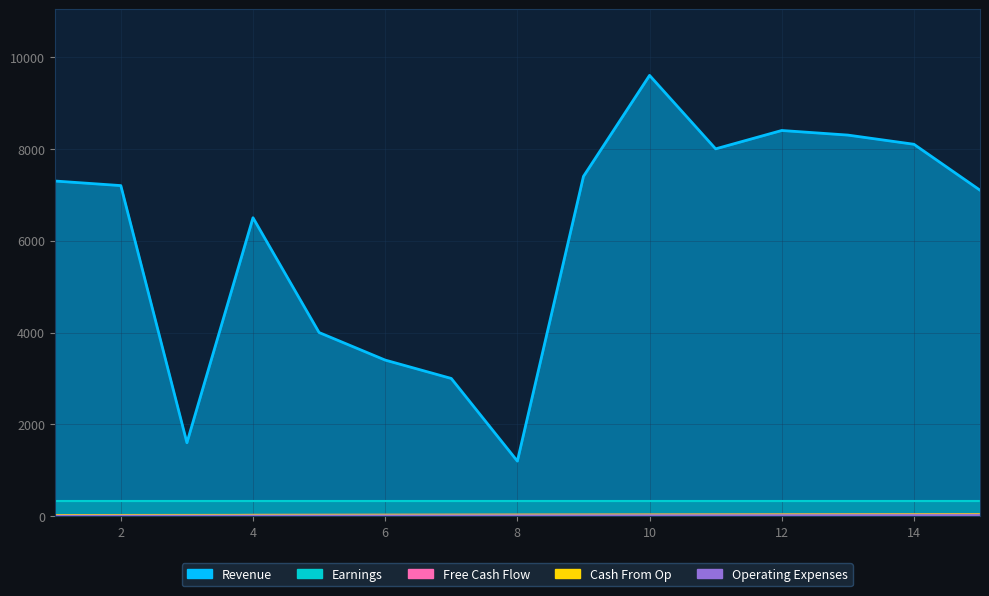

How many data points in Cash From Op are above 32?

7